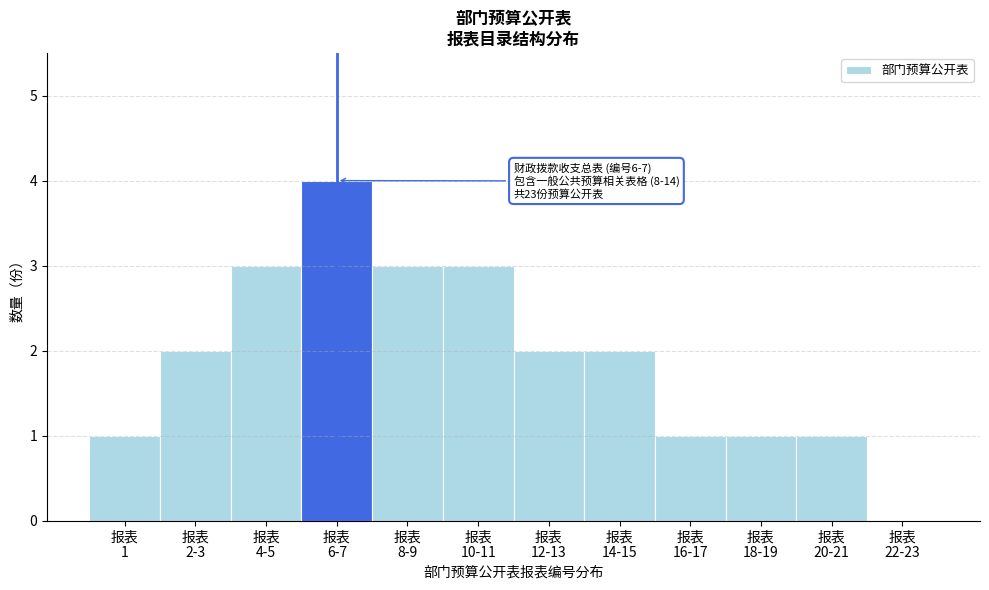

What is the sum of all values?

23